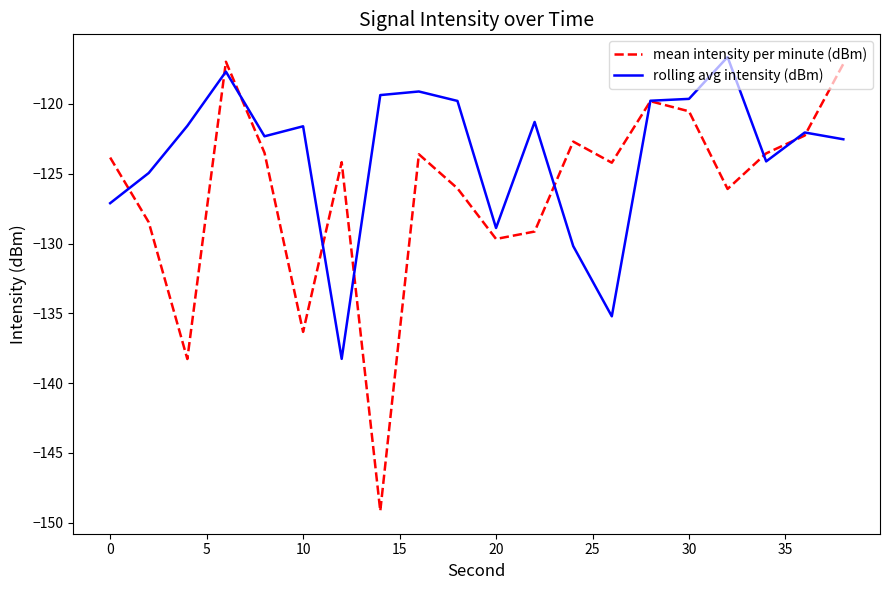

List the series in order of their overall mean, highest first.

rolling avg intensity (dBm), mean intensity per minute (dBm)